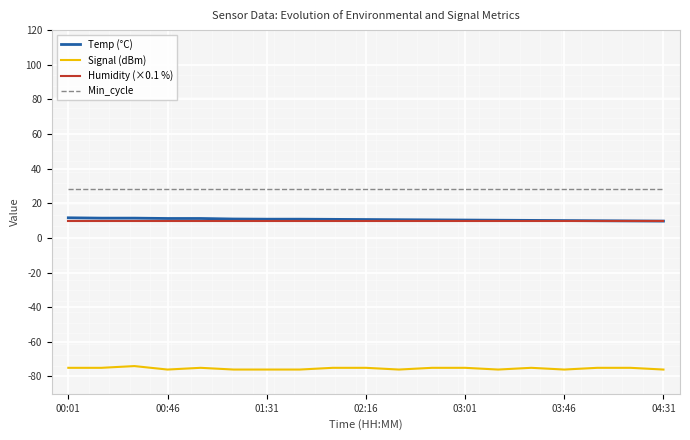

What is the minimum value shown in the chart?

-76.0